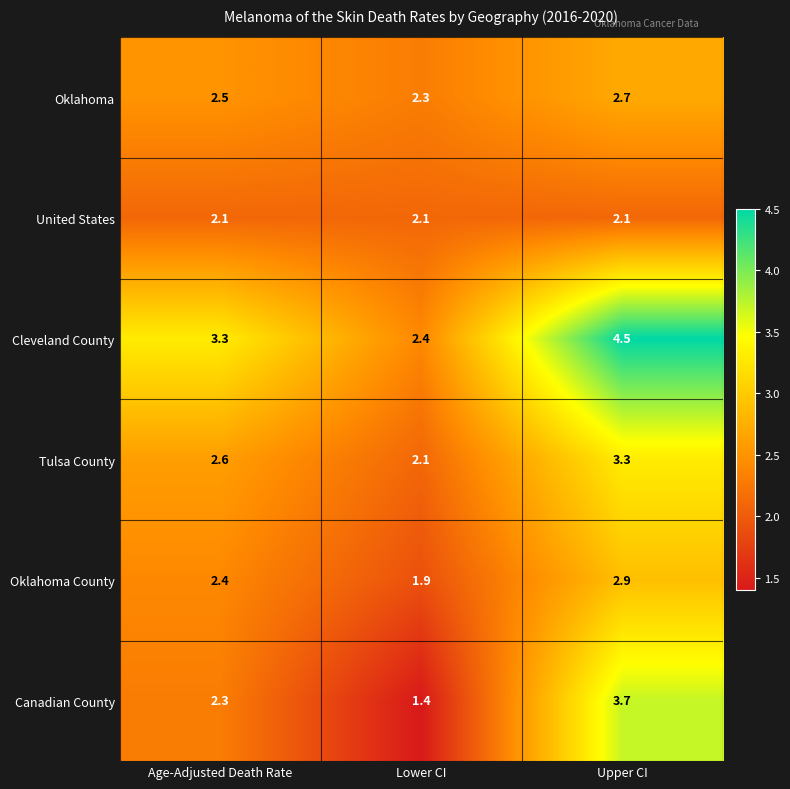

What is the minimum value shown in the chart?

1.4